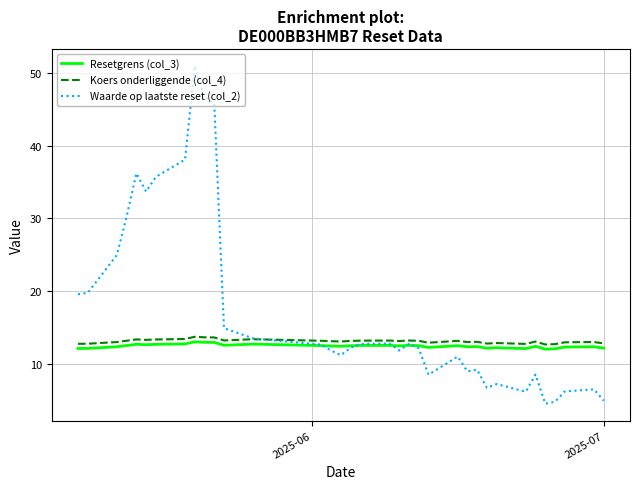

Which series has the largest total across all categories?

Waarde op laatste reset (col_2)